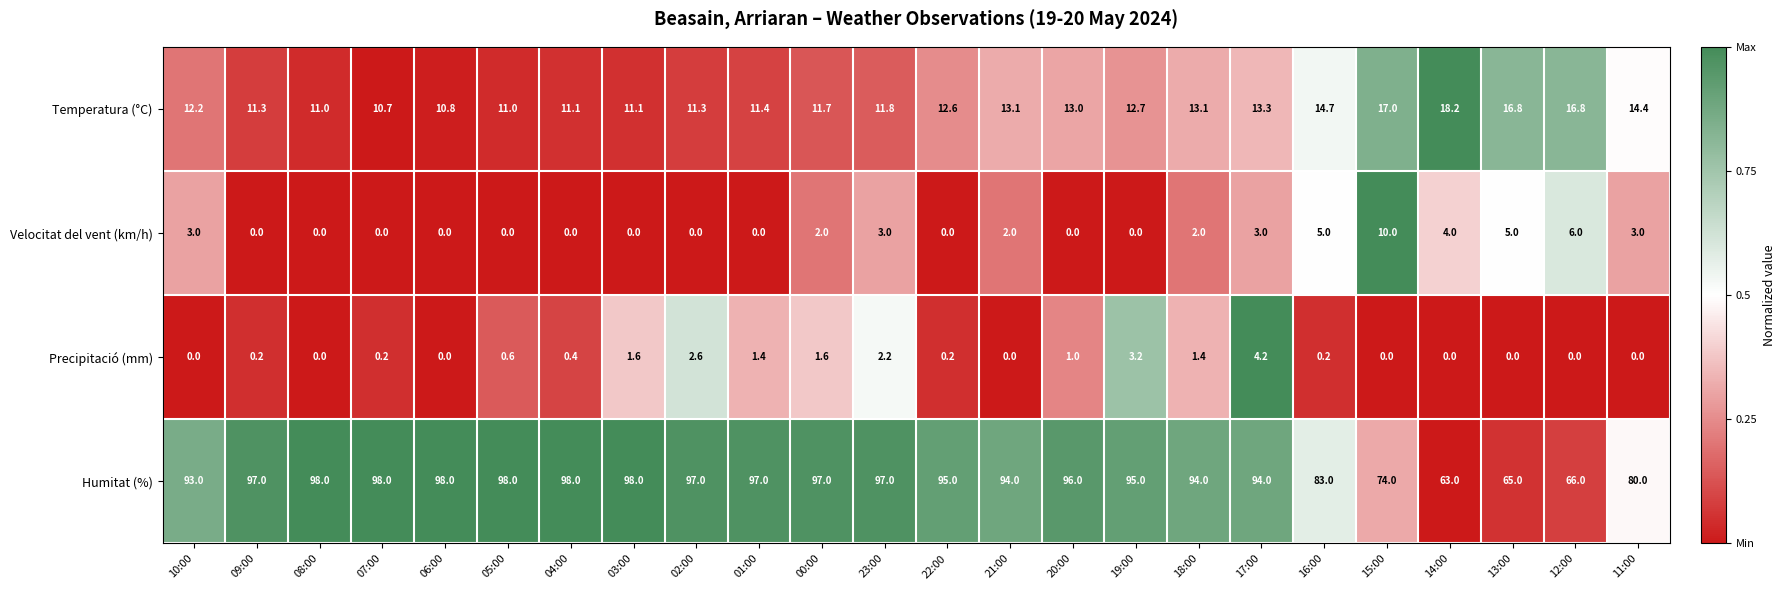

Which series has the widest spread of values?

Humitat (%)